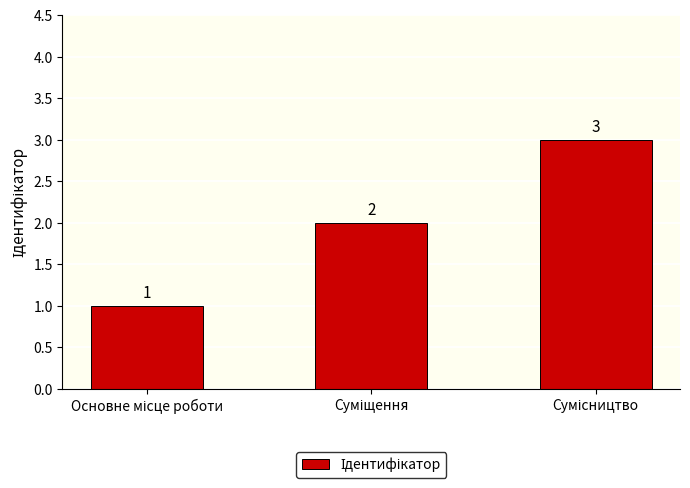

What is the sum of all values?

6